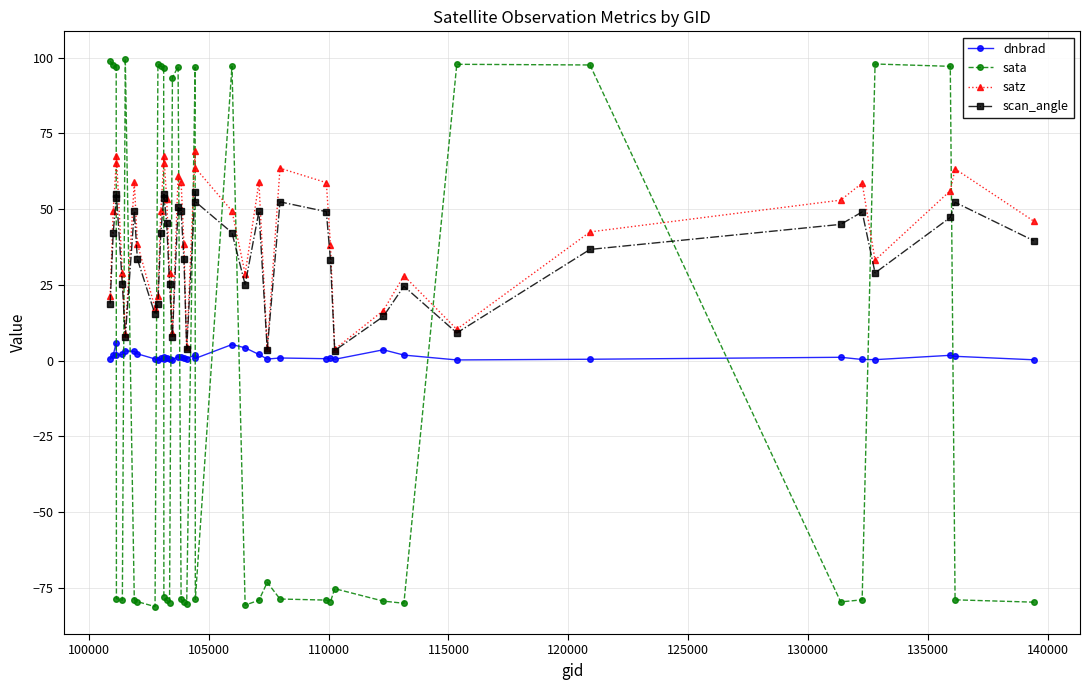

What is the sum of all sata values?

-515.6